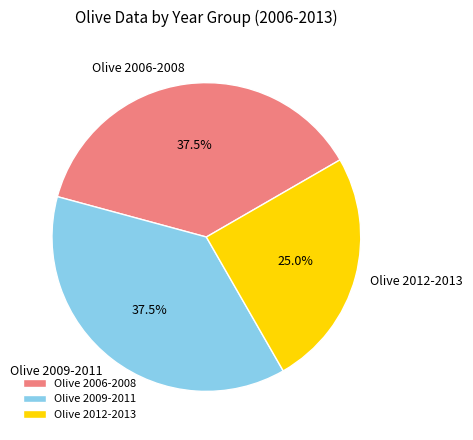

What portion of the pie excludes Olive 2009-2011?

62.5%